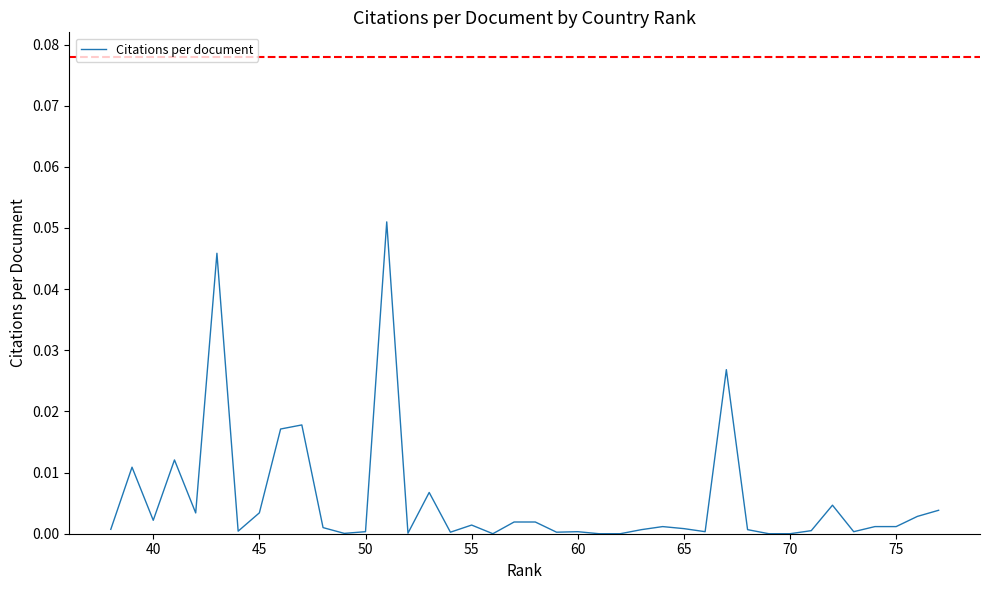

How many values are above zero?

35